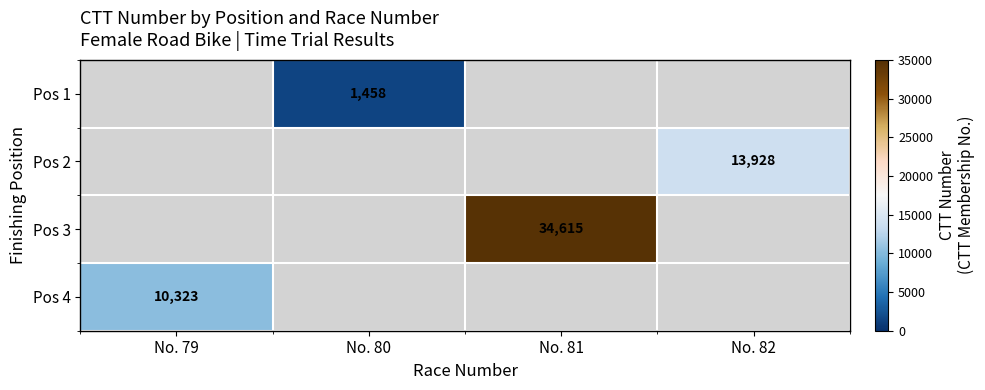

True or false: Pos 1 has a value of 650 at No. 80.

False